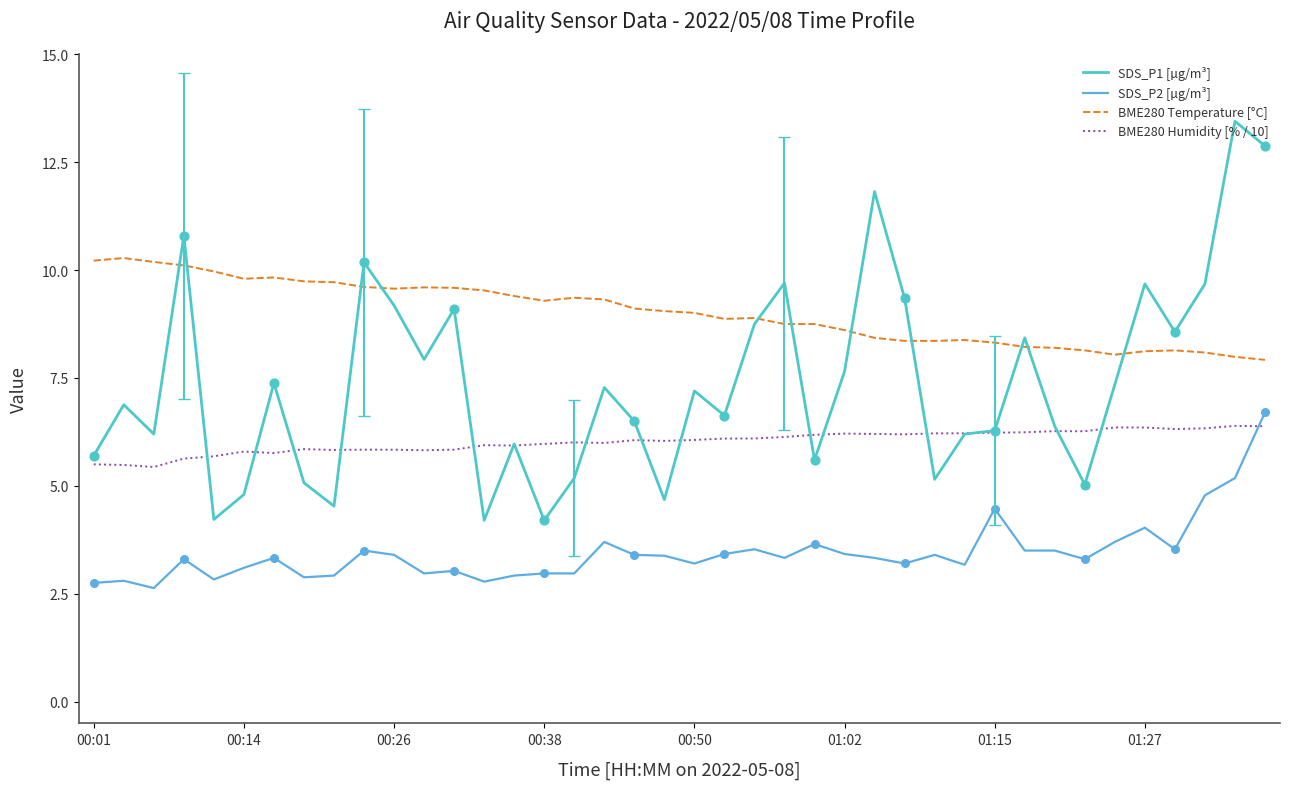

Which series has the largest total across all categories?

BME280 Temperature [°C]